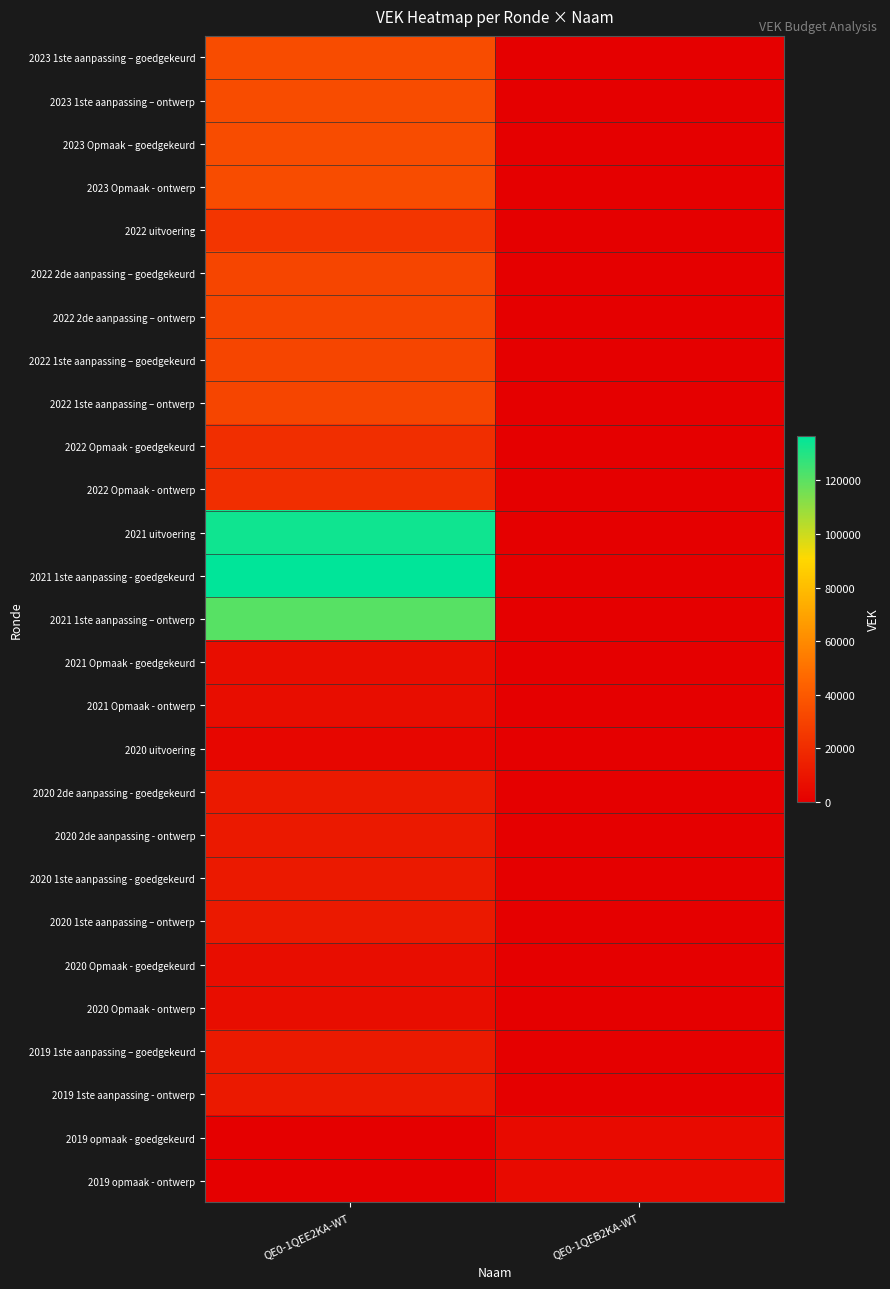

Reading left to right, list all the values displayed in this chart.

2023 1ste aanpassing – goedgekeurd: QE0-1QEE2KA-WT=34401	QE0-1QEB2KA-WT=0
2023 1ste aanpassing – ontwerp: QE0-1QEE2KA-WT=34401	QE0-1QEB2KA-WT=0
2023 Opmaak – goedgekeurd: QE0-1QEE2KA-WT=34401	QE0-1QEB2KA-WT=0
2023 Opmaak - ontwerp: QE0-1QEE2KA-WT=34401	QE0-1QEB2KA-WT=0
2022 uitvoering: QE0-1QEE2KA-WT=24516	QE0-1QEB2KA-WT=0
2022 2de aanpassing – goedgekeurd: QE0-1QEE2KA-WT=31072	QE0-1QEB2KA-WT=0
2022 2de aanpassing – ontwerp: QE0-1QEE2KA-WT=31072	QE0-1QEB2KA-WT=0
2022 1ste aanpassing – goedgekeurd: QE0-1QEE2KA-WT=31072	QE0-1QEB2KA-WT=0
2022 1ste aanpassing – ontwerp: QE0-1QEE2KA-WT=31072	QE0-1QEB2KA-WT=0
2022 Opmaak - goedgekeurd: QE0-1QEE2KA-WT=21309	QE0-1QEB2KA-WT=0
2022 Opmaak - ontwerp: QE0-1QEE2KA-WT=21309	QE0-1QEB2KA-WT=0
2021 uitvoering: QE0-1QEE2KA-WT=133831	QE0-1QEB2KA-WT=0
2021 1ste aanpassing - goedgekeurd: QE0-1QEE2KA-WT=136506	QE0-1QEB2KA-WT=0
2021 1ste aanpassing – ontwerp: QE0-1QEE2KA-WT=120606	QE0-1QEB2KA-WT=0
2021 Opmaak - goedgekeurd: QE0-1QEE2KA-WT=5880	QE0-1QEB2KA-WT=0
2021 Opmaak - ontwerp: QE0-1QEE2KA-WT=5880	QE0-1QEB2KA-WT=0
2020 uitvoering: QE0-1QEE2KA-WT=2806	QE0-1QEB2KA-WT=0
2020 2de aanpassing - goedgekeurd: QE0-1QEE2KA-WT=11230	QE0-1QEB2KA-WT=0
2020 2de aanpassing - ontwerp: QE0-1QEE2KA-WT=11230	QE0-1QEB2KA-WT=0
2020 1ste aanpassing - goedgekeurd: QE0-1QEE2KA-WT=11230	QE0-1QEB2KA-WT=0
2020 1ste aanpassing – ontwerp: QE0-1QEE2KA-WT=11230	QE0-1QEB2KA-WT=0
2020 Opmaak - goedgekeurd: QE0-1QEE2KA-WT=5881	QE0-1QEB2KA-WT=0
2020 Opmaak - ontwerp: QE0-1QEE2KA-WT=5881	QE0-1QEB2KA-WT=0
2019 1ste aanpassing – goedgekeurd: QE0-1QEE2KA-WT=11344	QE0-1QEB2KA-WT=0
2019 1ste aanpassing - ontwerp: QE0-1QEE2KA-WT=11344	QE0-1QEB2KA-WT=0
2019 opmaak - goedgekeurd: QE0-1QEE2KA-WT=0	QE0-1QEB2KA-WT=5076
2019 opmaak - ontwerp: QE0-1QEE2KA-WT=0	QE0-1QEB2KA-WT=5076